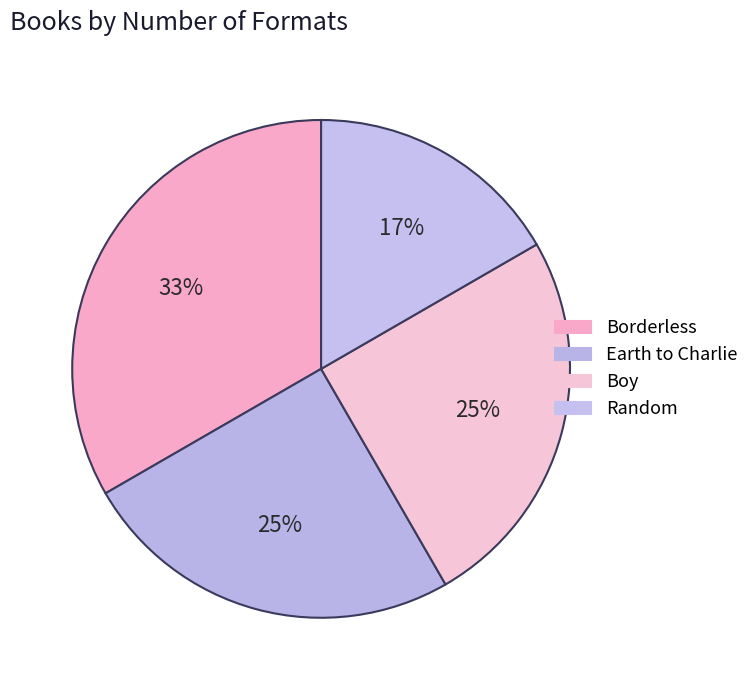

Count the number of slices in the pie.

4